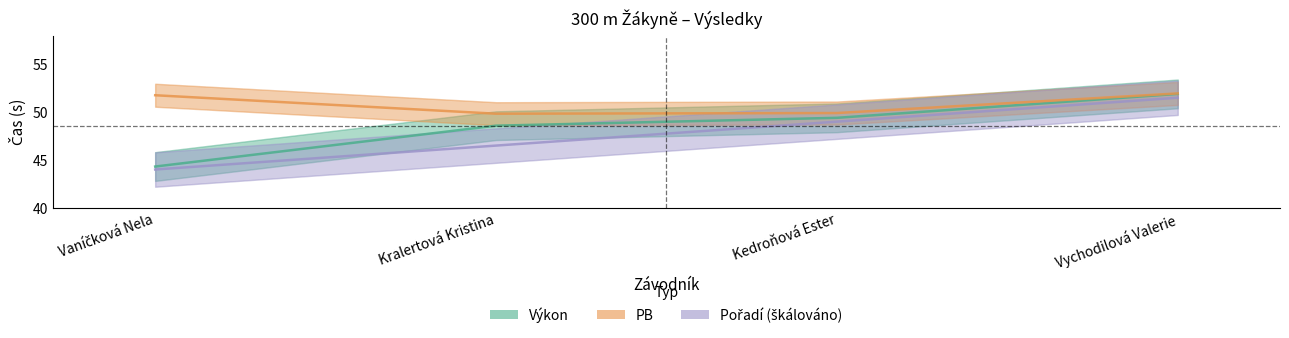

Which series has the largest total across all categories?

PB